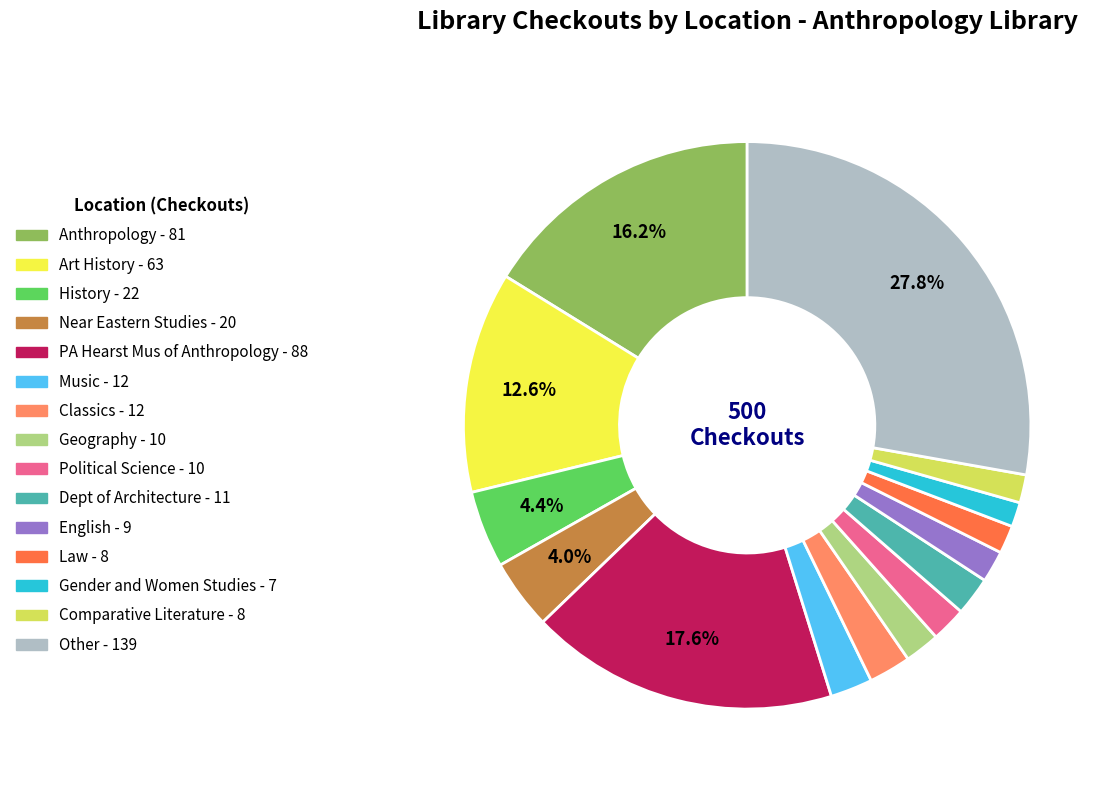

Which category has the biggest portion of the pie?

Other